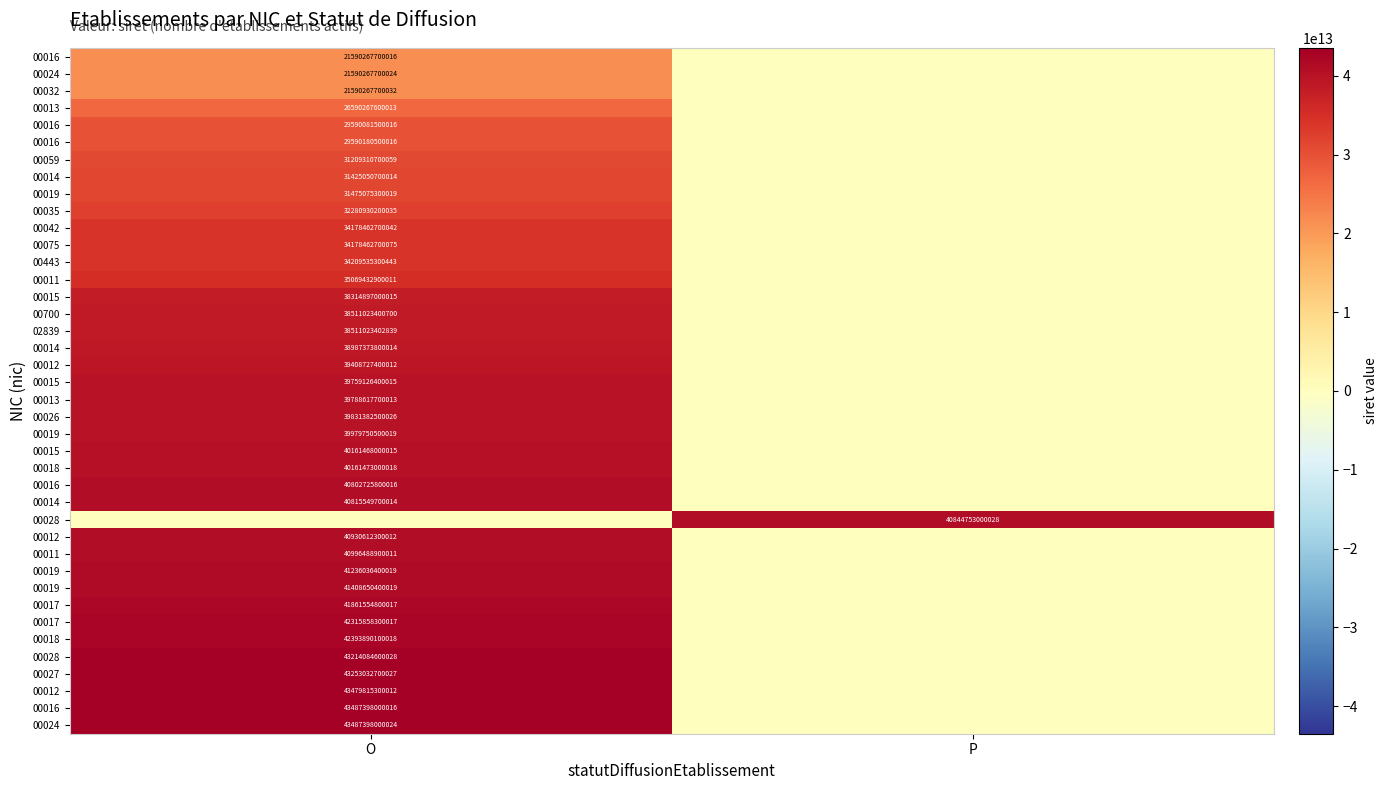

How many categories are shown in the chart?

2